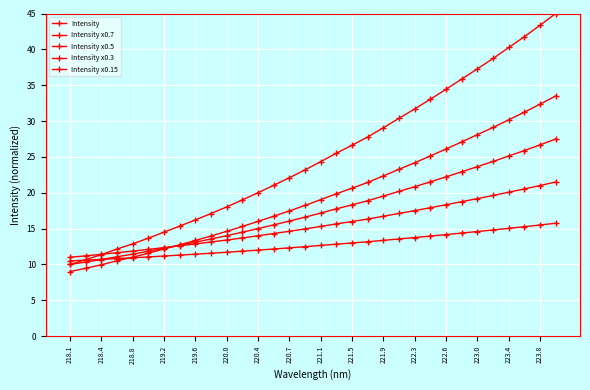

Count the number of categories in the chart.

32